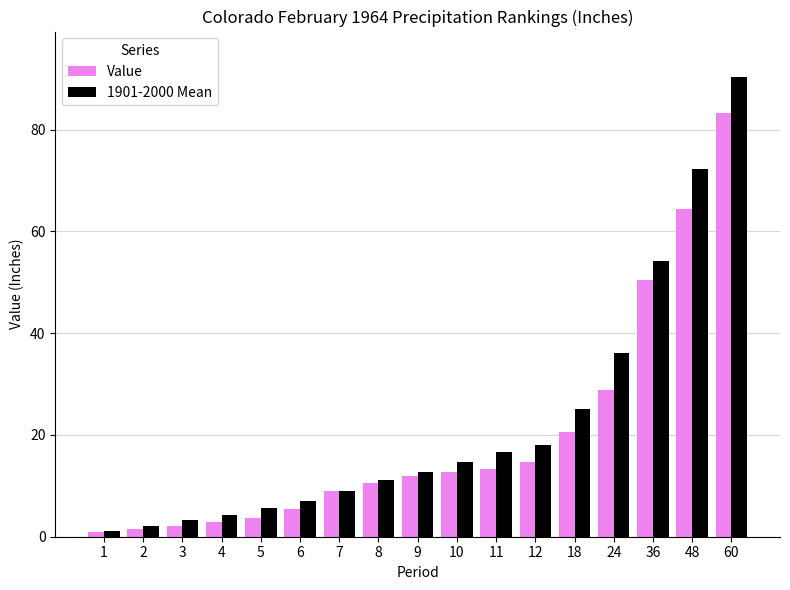

Rank the series at 12 from highest to lowest value.

1901-2000 Mean, Value